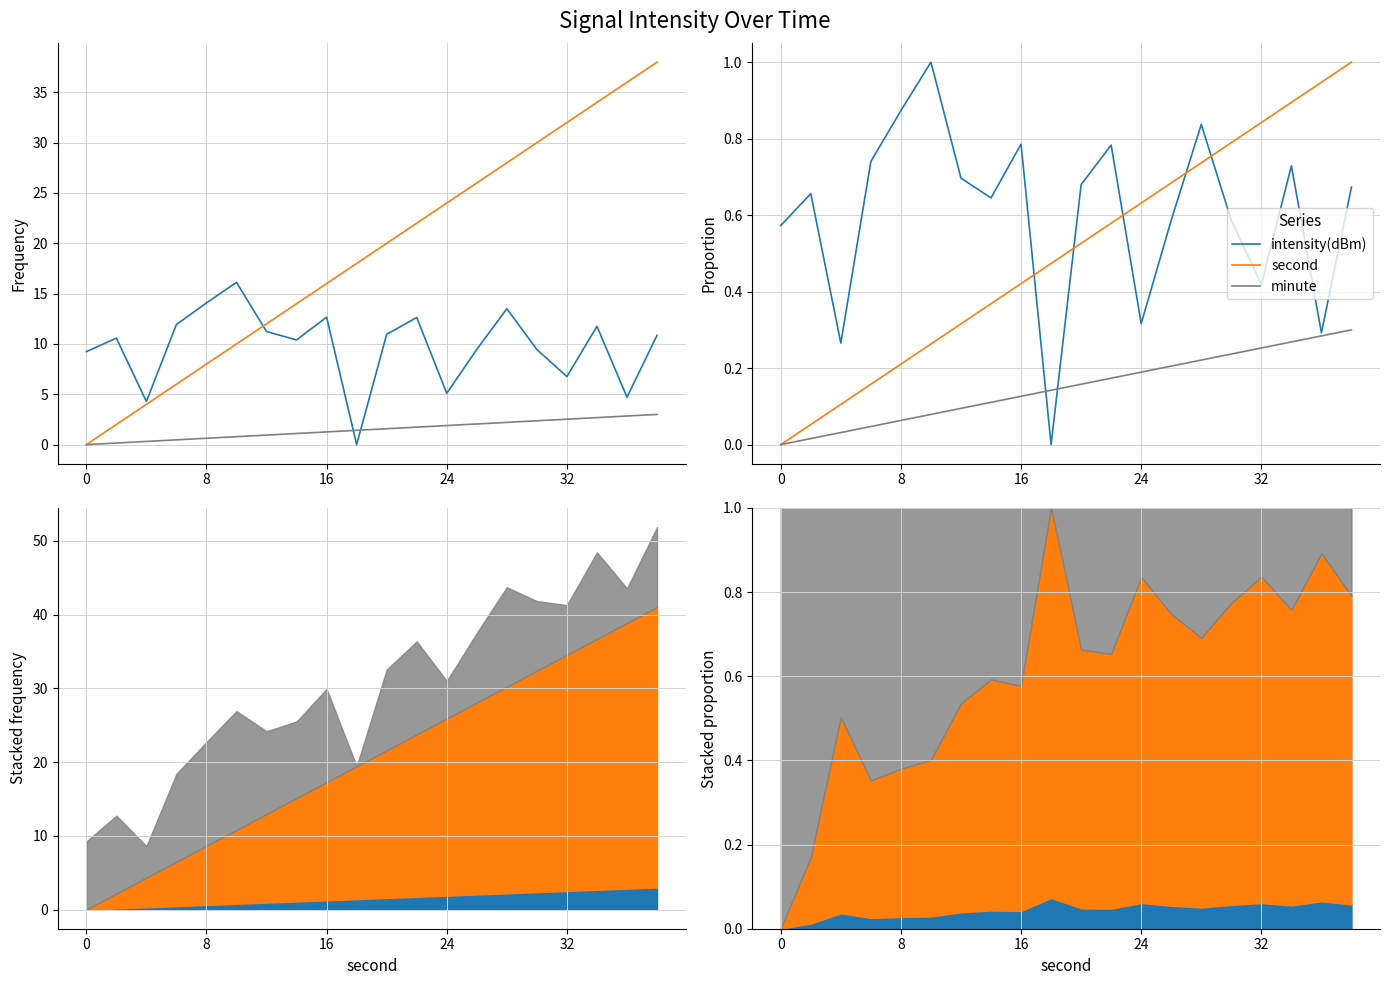

Does the chart display data point markers on the line(s)?

No